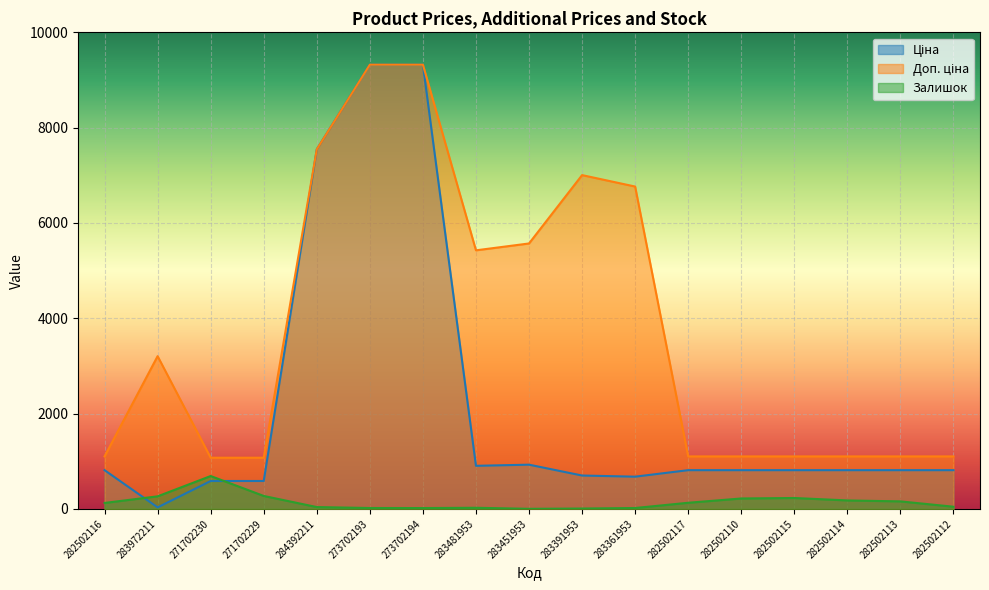

How many values in the Доп. ціна series are below 1101?

2